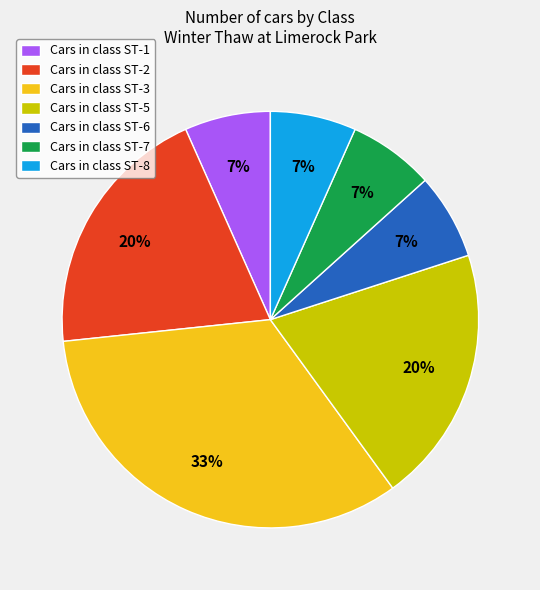

Combined, do Cars in class ST-3 and Cars in class ST-8 account for over 50%?

No